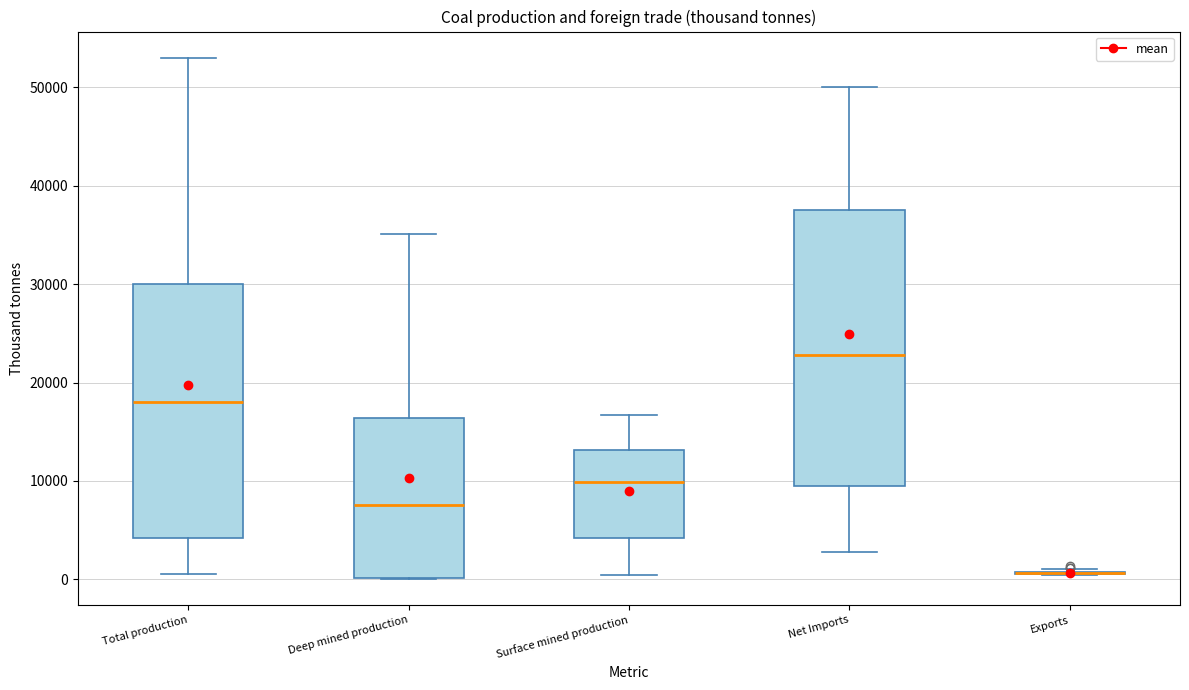

Which box is the tallest, from its lower edge to its upper edge?

Net Imports